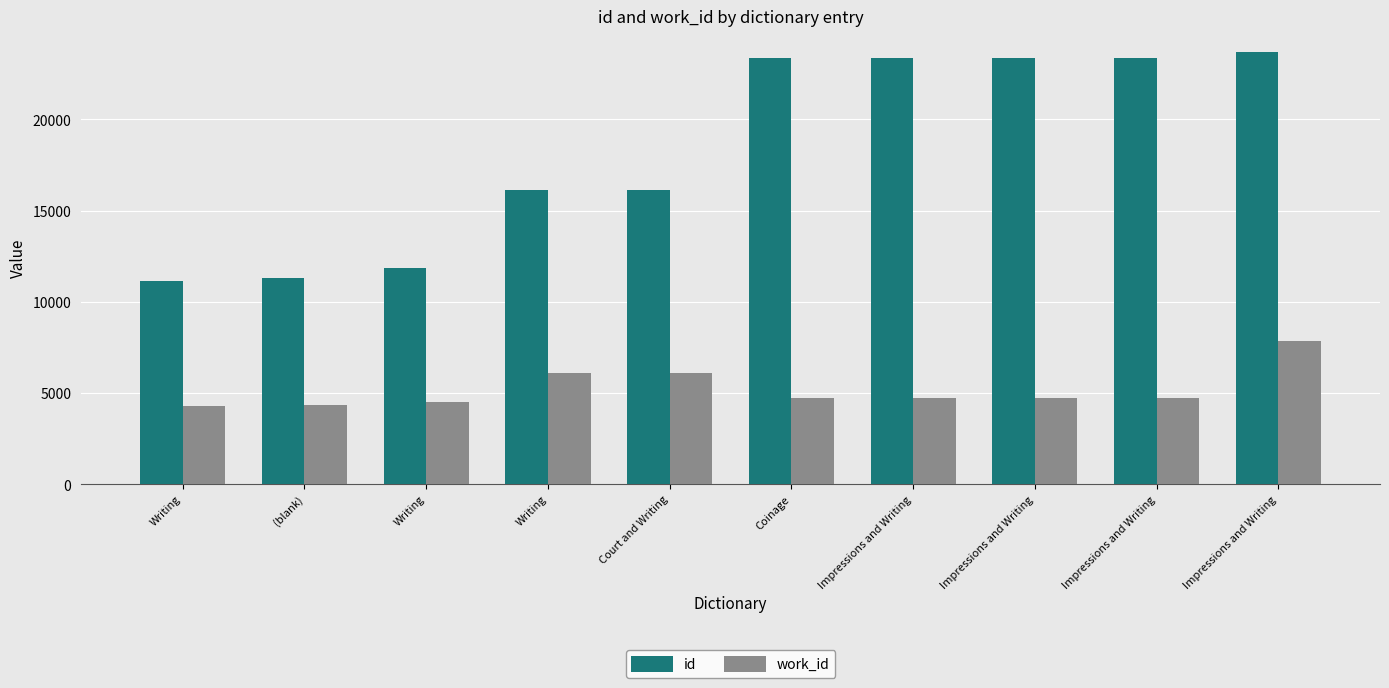

What is the sum of all work_id values?

51969